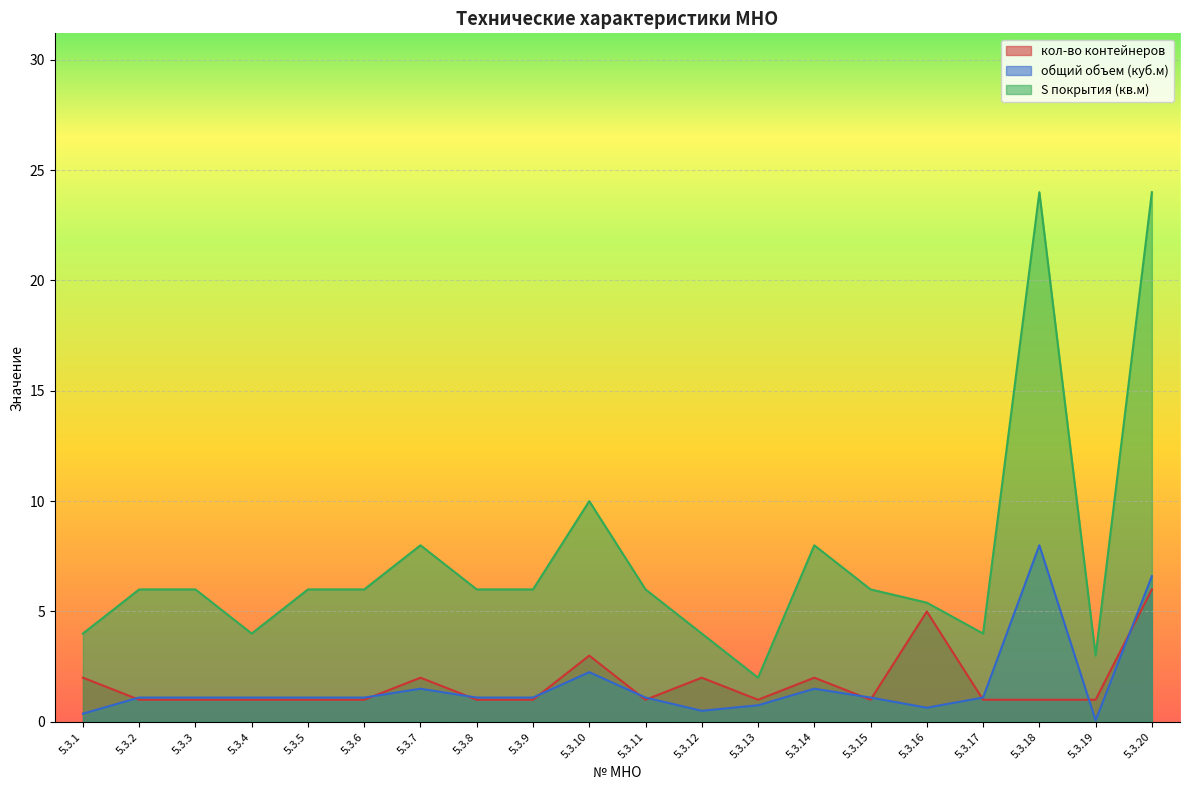

What is the difference between the highest and lowest values at 5.3.14?

6.5